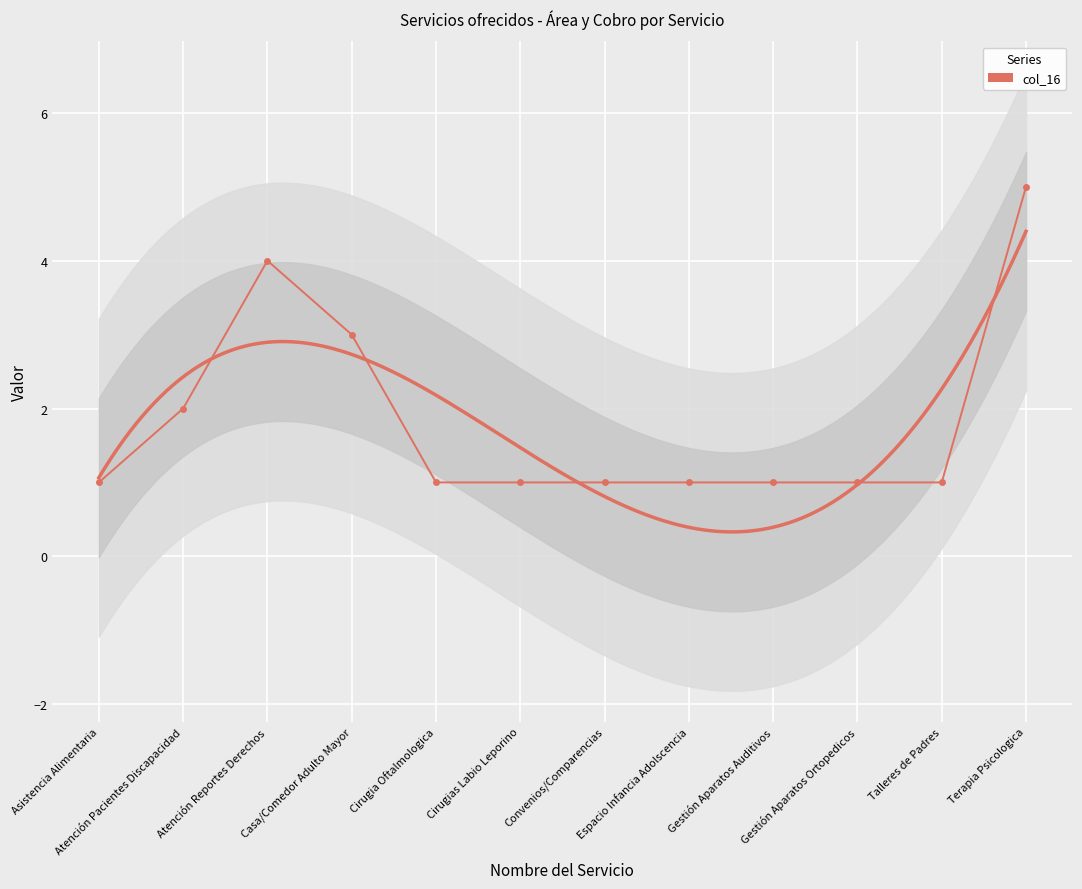

Is this an area chart (filled region under the line)?

No